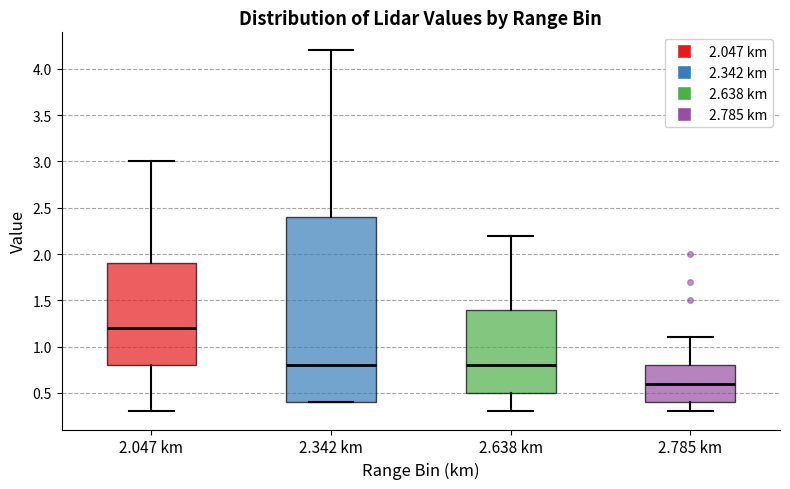

Which box is the tallest, from its lower edge to its upper edge?

2.342 km